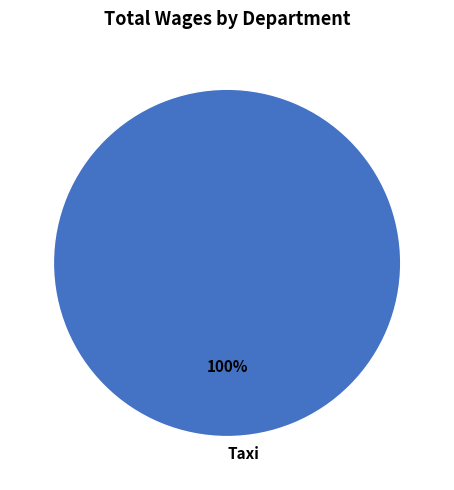

The Taxi slice represents 94% of the pie. True or false?

False